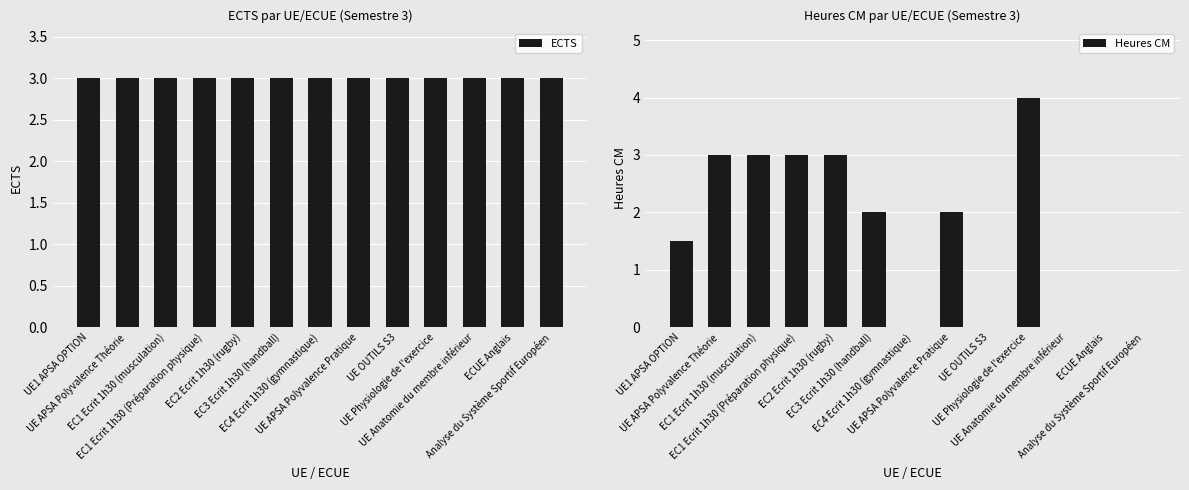

At which label does ECTS reach its minimum?

UE1 APSA OPTION